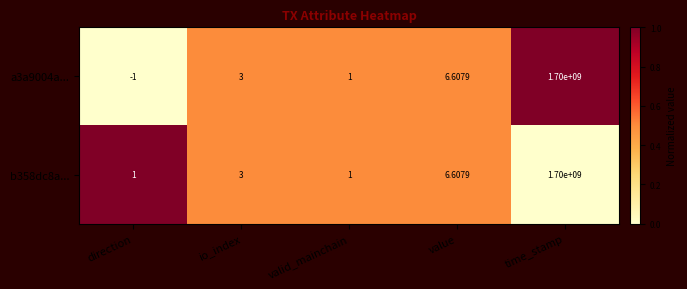

How many data points does each series have?

5